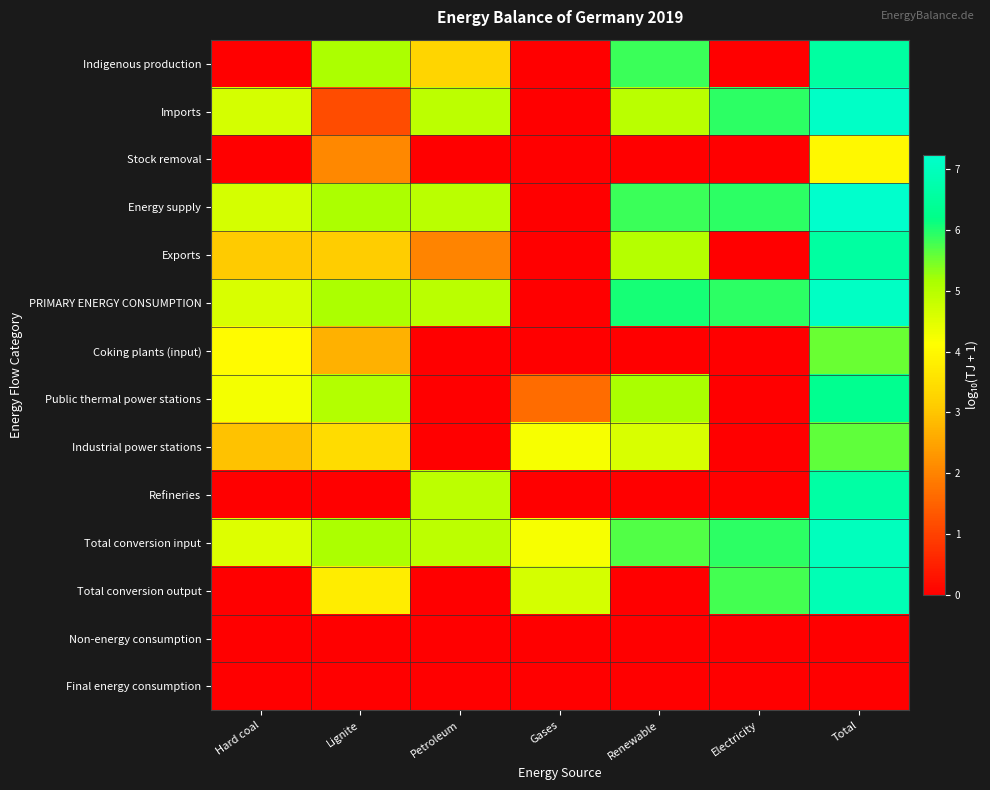

At Lignite, list the series in order from largest to smallest.

Energy supply, Total conversion input, Indigenous production, PRIMARY ENERGY CONSUMPTION, Public thermal power stations, Total conversion output, Industrial power stations, Exports, Coking plants (input), Stock removal, Imports, Refineries, Non-energy consumption, Final energy consumption